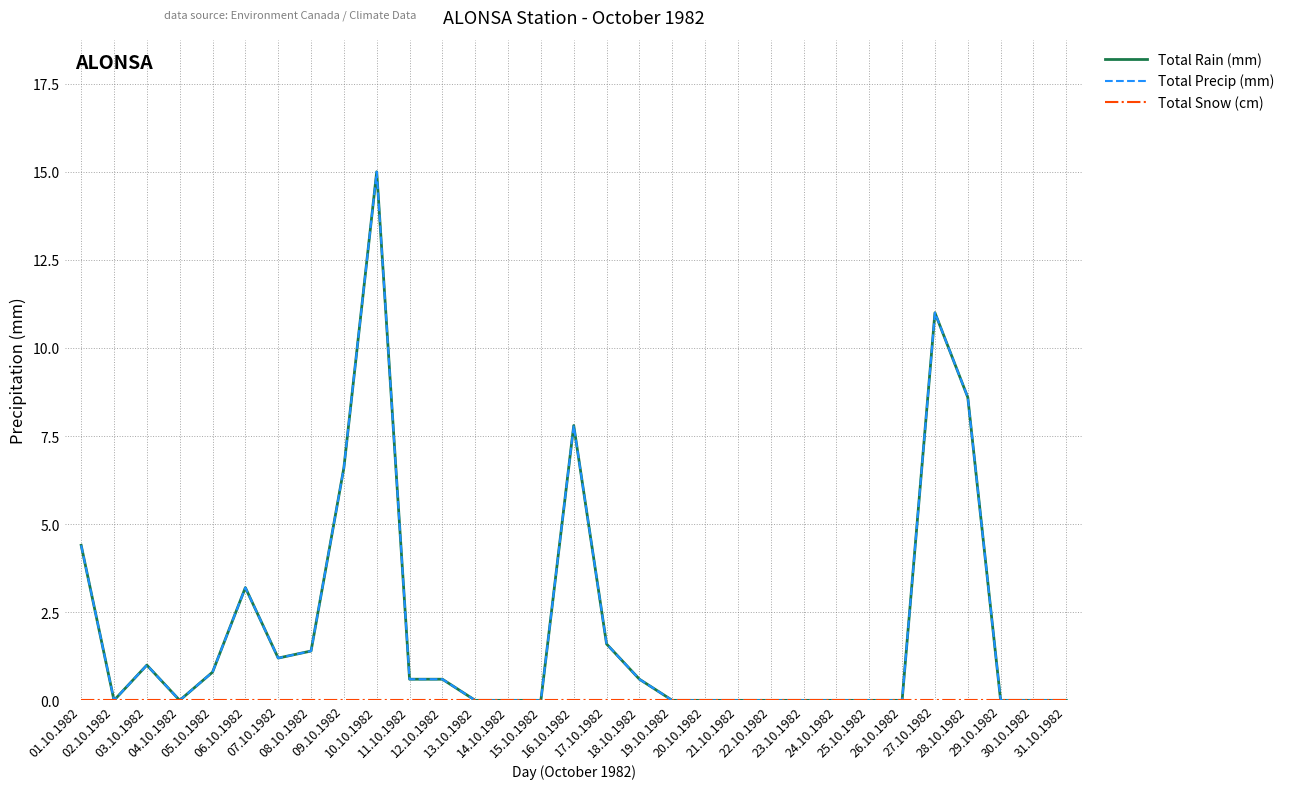

Is the value of Total Precip (mm) at 13.10.1982 greater than the value of Total Snow (cm) at 30.10.1982?

No